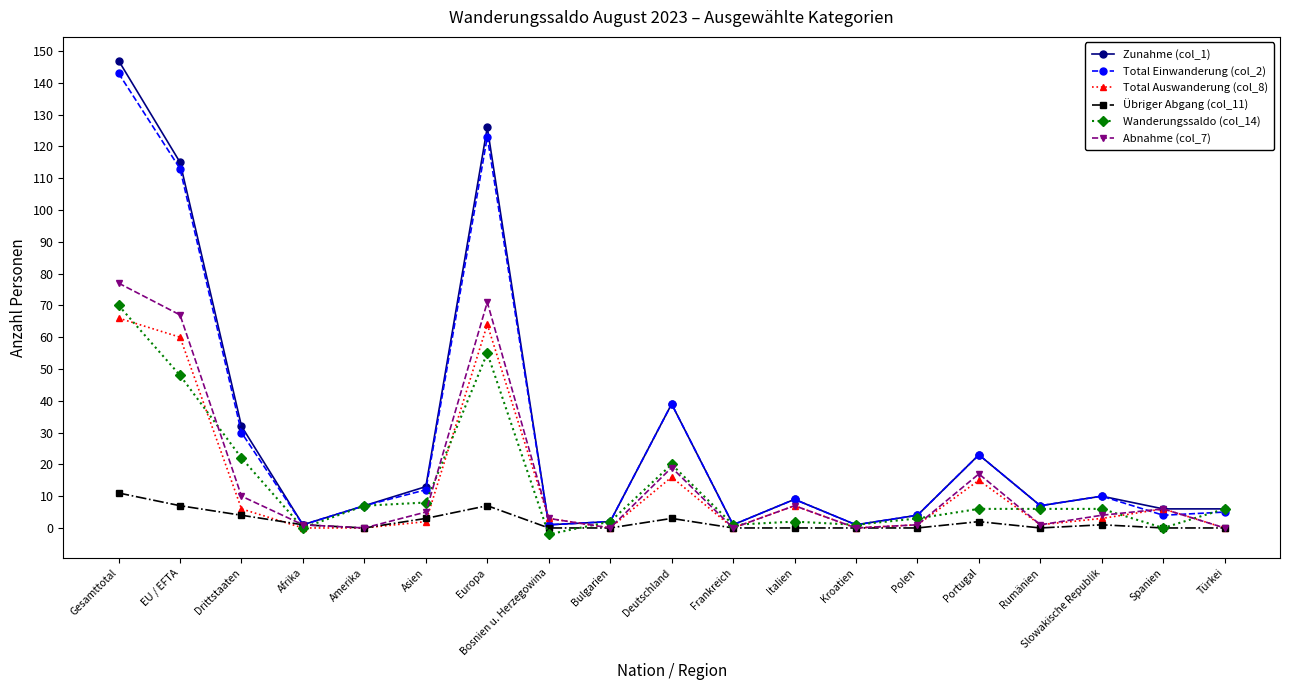

What is the spread (max minus min) of values at Afrika?

1